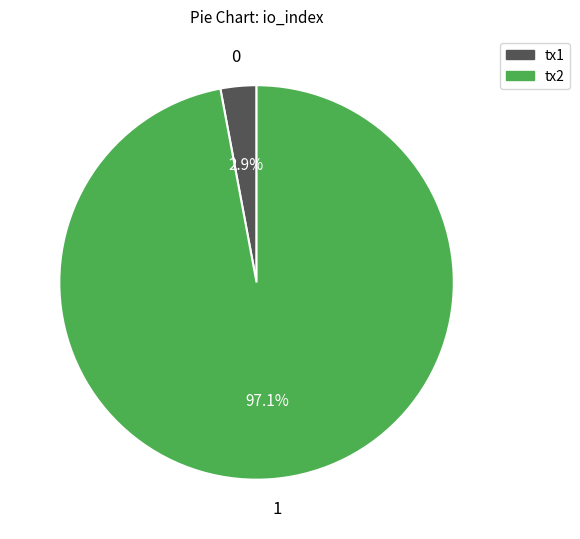

Rank the categories by value from lowest to highest.

tx1, tx2